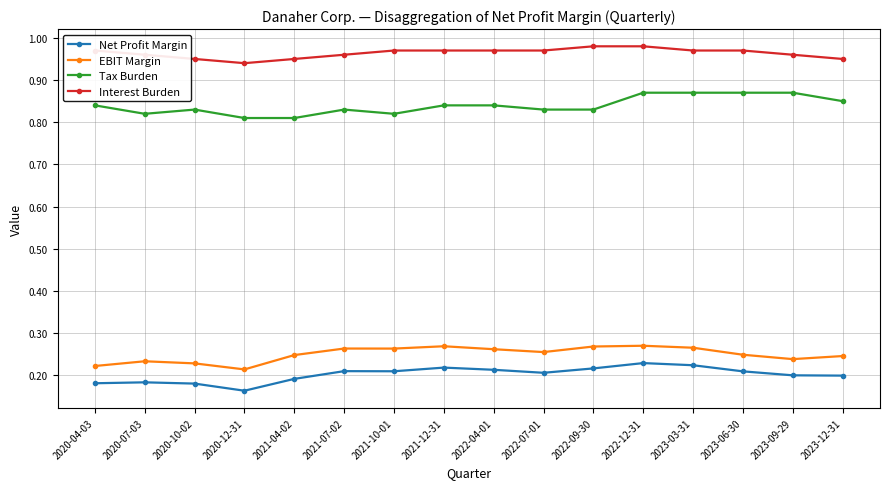

At which label is Net Profit Margin closest to 0?

2020-12-31